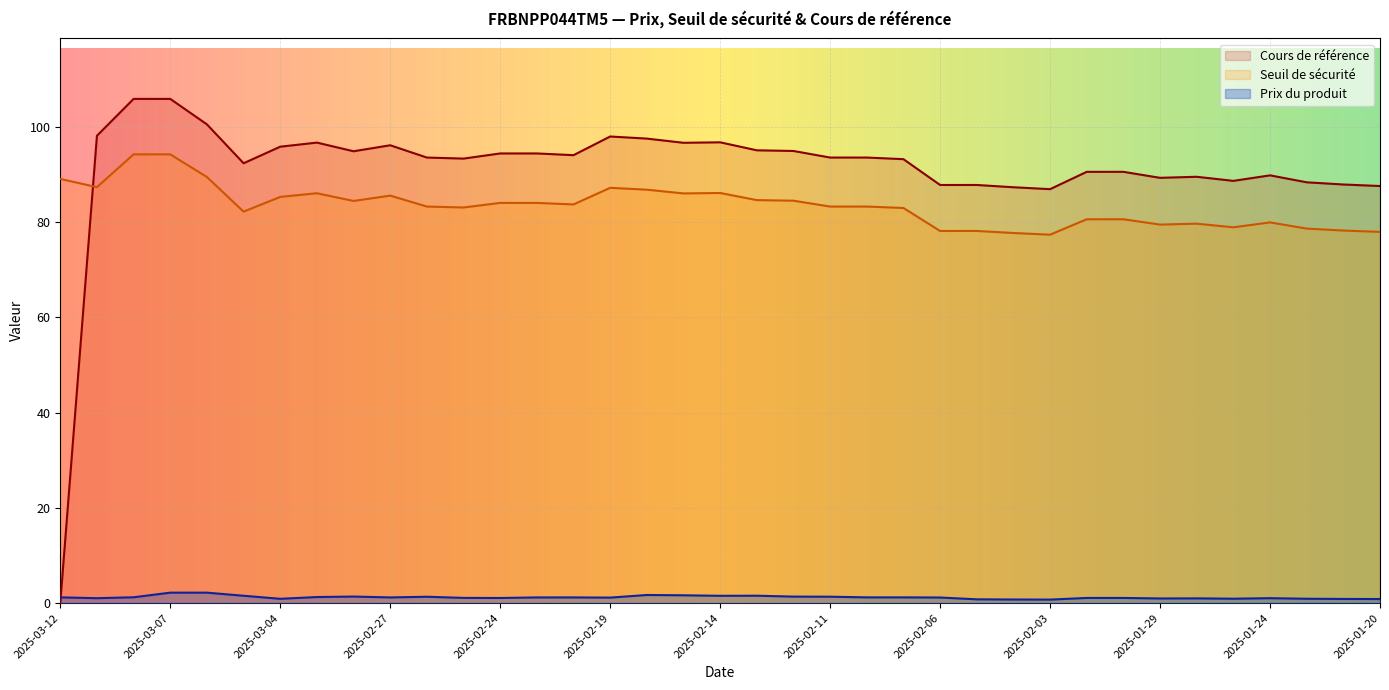

Does the chart display data point markers on the line(s)?

No